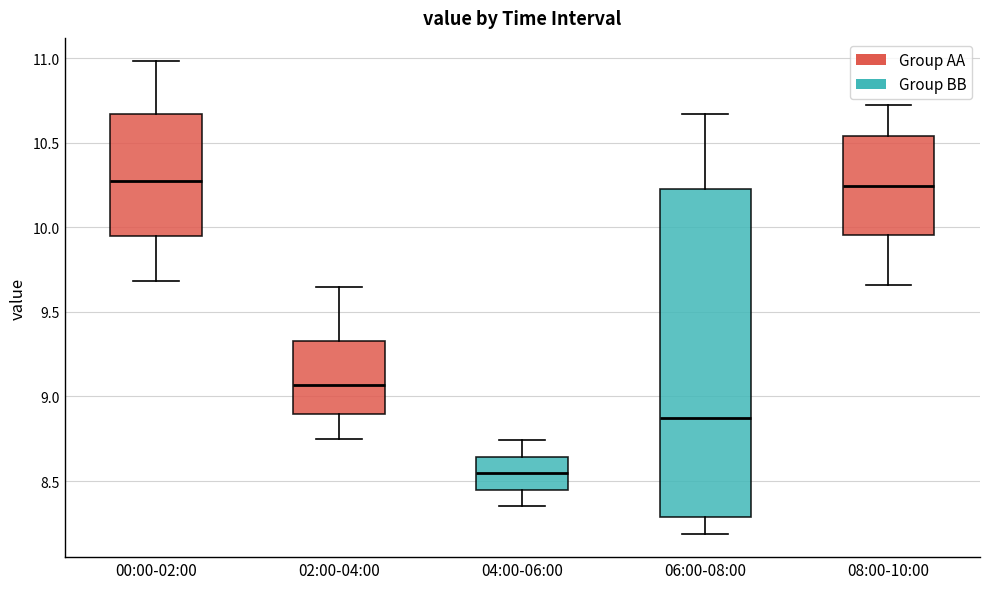

Reading left to right, transcribe this box plot: for each box, give where its median line is, the range the box spans, and where its two whiskers end, as read against the y-axis. The values are not printed on the chart, so give them approximately, as read against the axis.

00:00-02:00: median 10.30, box 9.95 to 10.65, whiskers 9.70 to 11.00
02:00-04:00: median 9.05, box 8.90 to 9.35, whiskers 8.75 to 9.65
04:00-06:00: median 8.55, box 8.45 to 8.65, whiskers 8.35 to 8.75
06:00-08:00: median 8.90, box 8.30 to 10.25, whiskers 8.20 to 10.65
08:00-10:00: median 10.25, box 9.95 to 10.55, whiskers 9.65 to 10.70